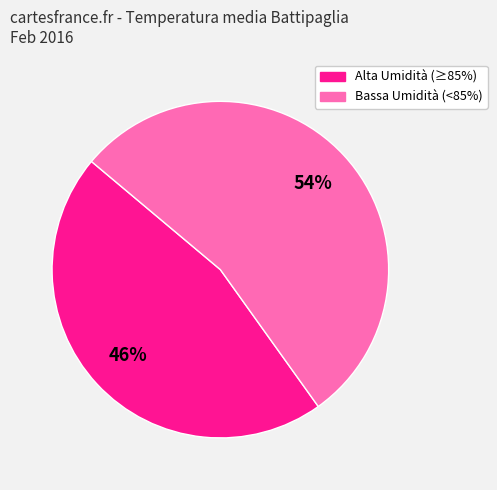

Is there a majority slice in this chart?

Yes